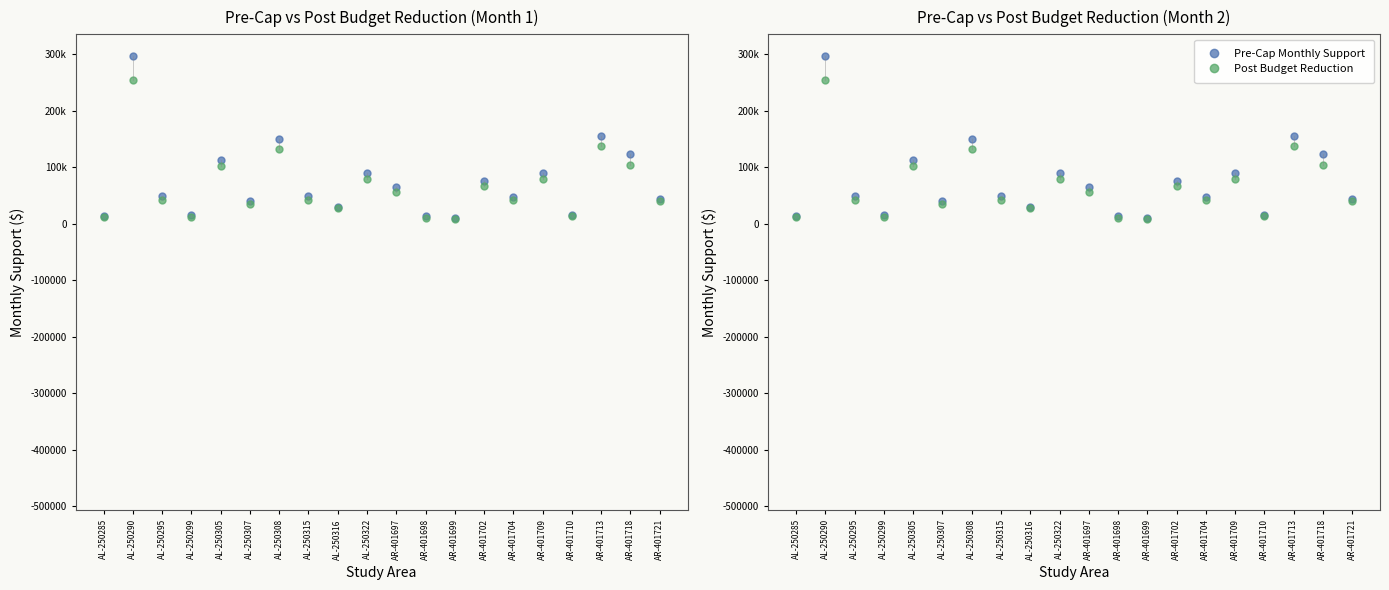

How many lines are shown in the chart?

2